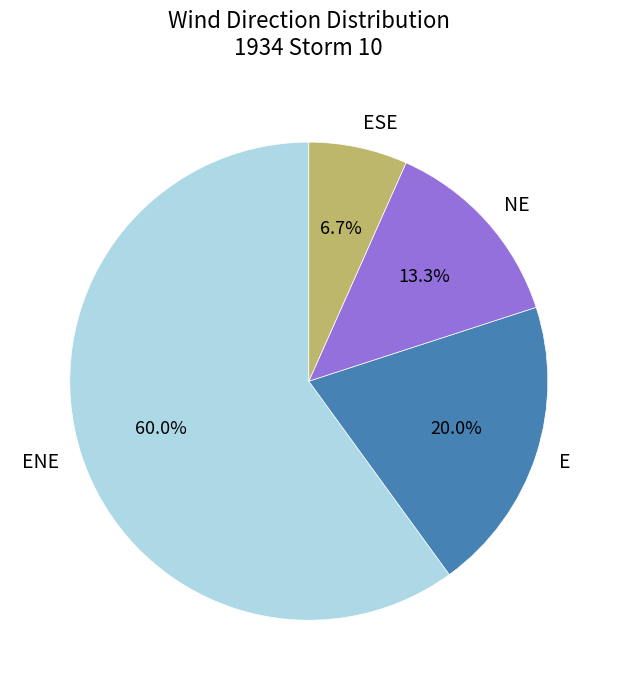

What portion of the pie excludes NE?

86.7%